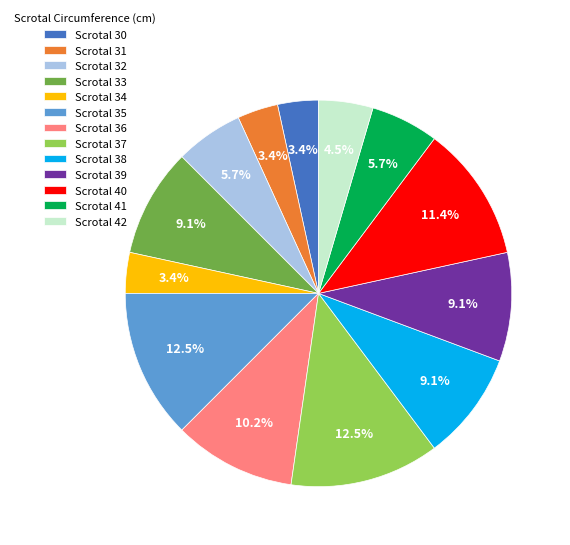

What portion of the pie excludes Scrotal 39?

90.9%